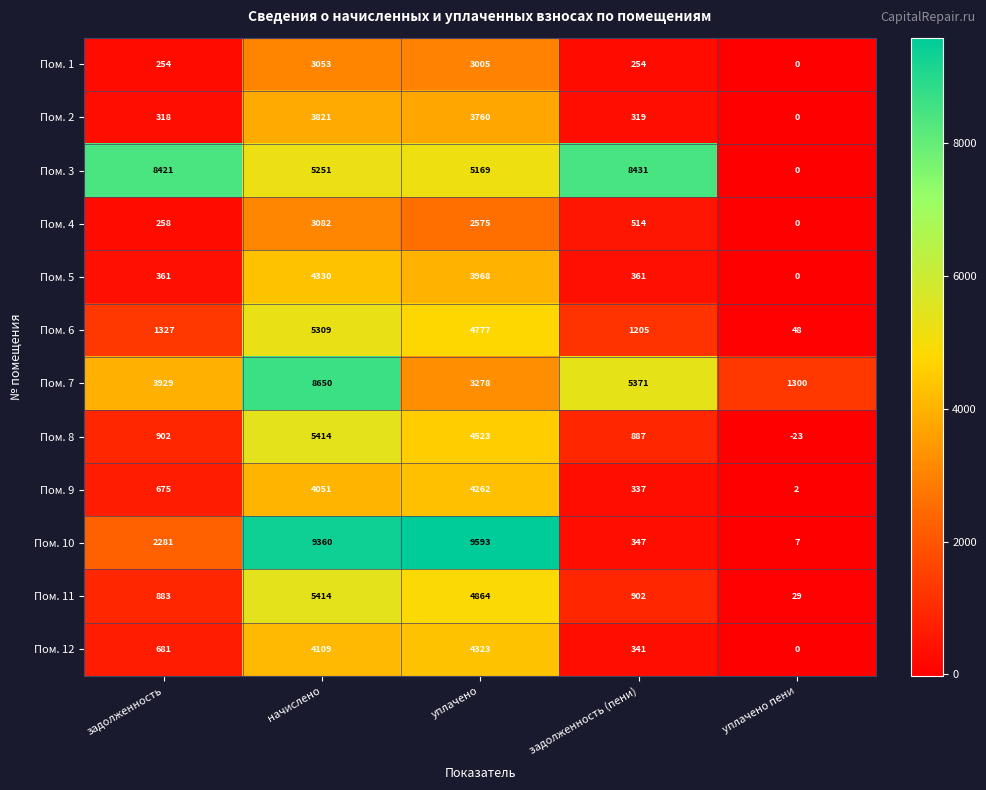

Is the value of Пом. 9 at задолженность (пени) greater than the value of Пом. 1 at уплачено?

No